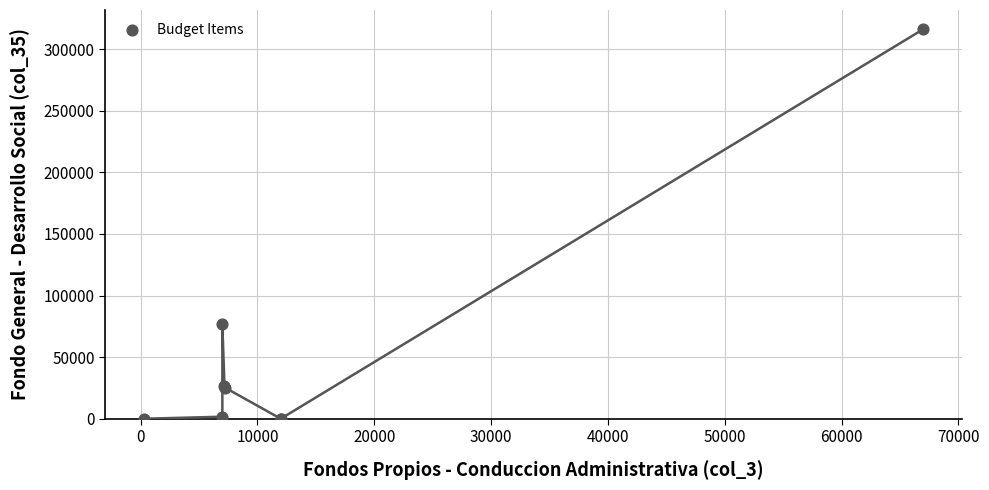

What Y value in the scatter plot is closest to 157948?

77000.0